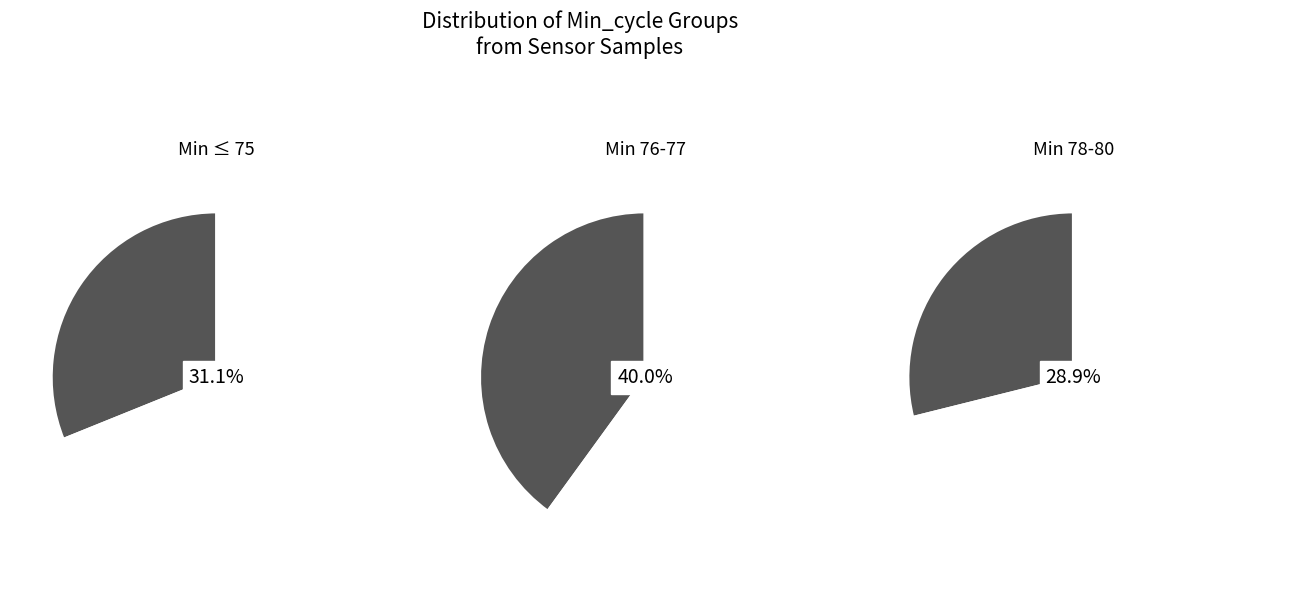

Does 24 account for over 50% of the chart?

No